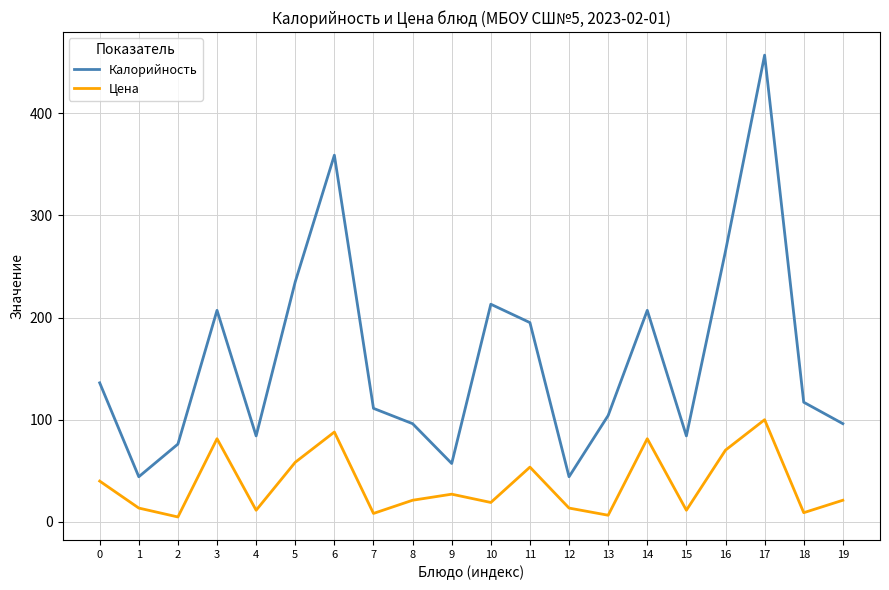

The value of Калорийность at 14 is 320.4. True or false?

False